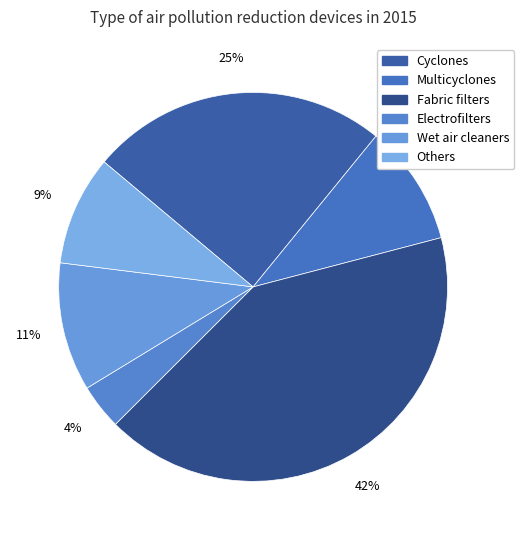

Rank the categories by value from lowest to highest.

Electrofilters, Others, Multicyclones, Wet air cleaners, Cyclones, Fabric filters